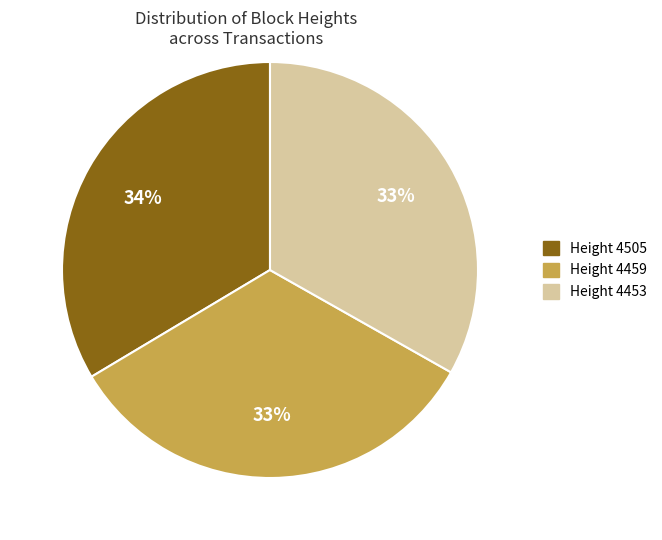

Do Height 4459 and Height 4453 together represent more than half of the pie?

Yes